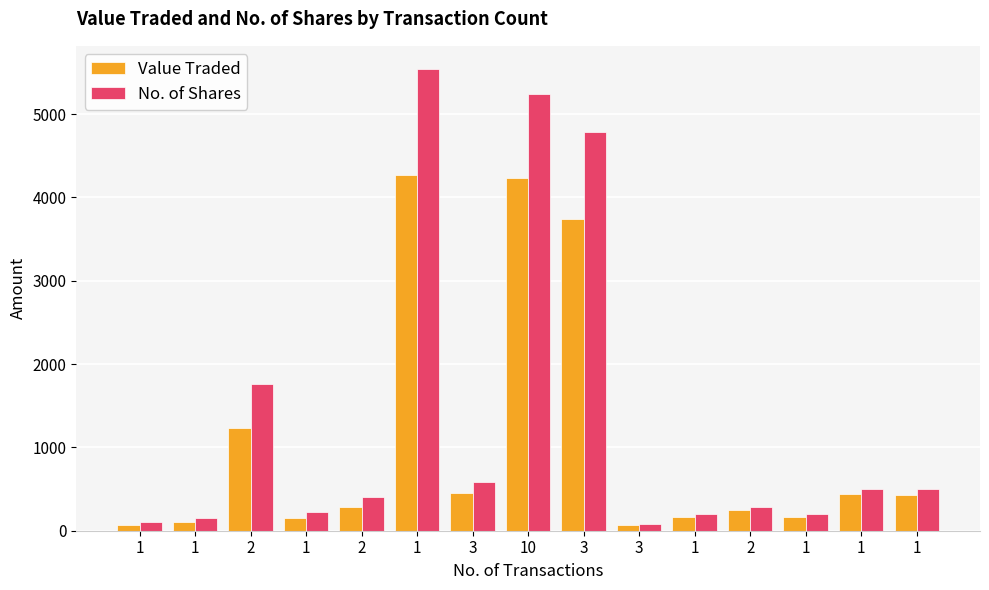

How many bars are there in each group?

2